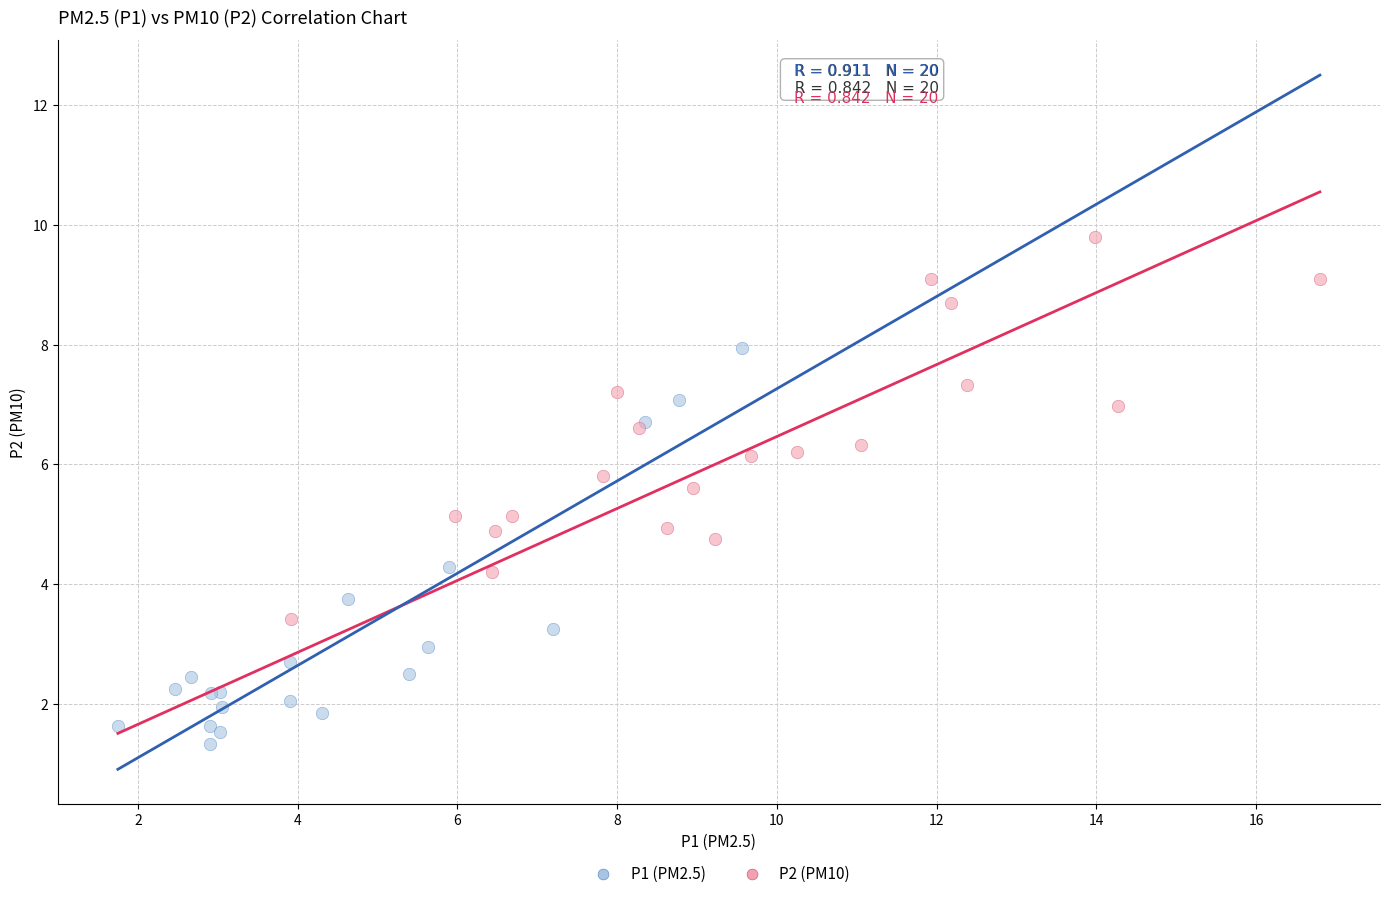

Which series reaches the maximum Y coordinate?

P2 (PM10)